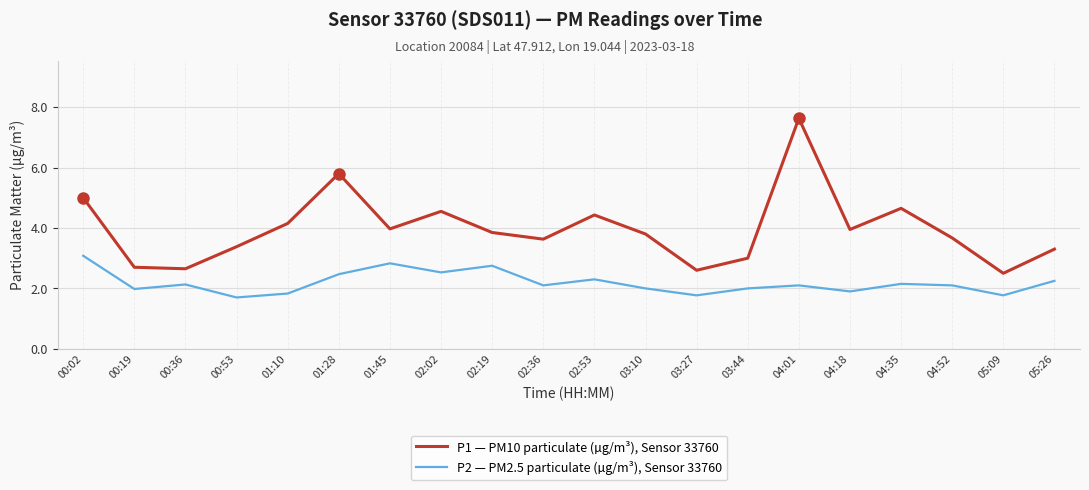

What is the maximum value for P2 — PM2.5 particulate (µg/m³), Sensor 33760?

3.1